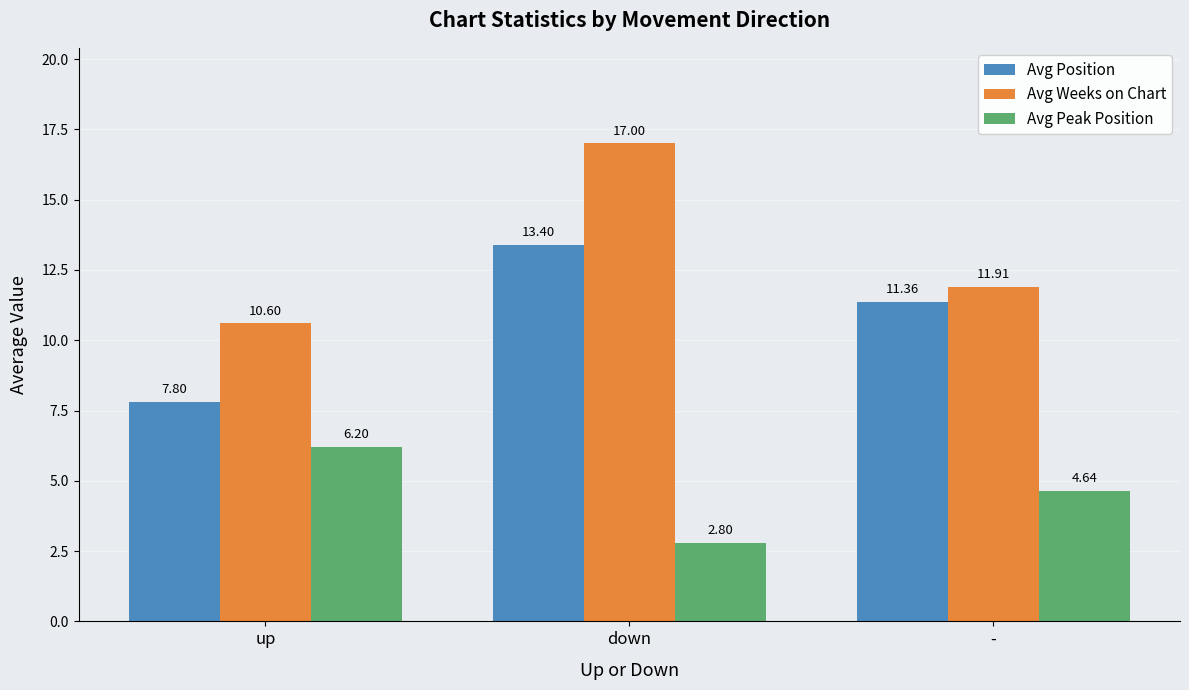

What are all the series names shown in the legend?

Avg Position, Avg Weeks on Chart, Avg Peak Position